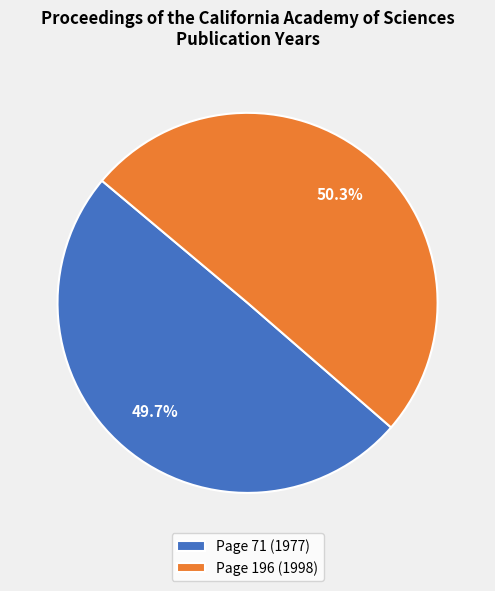

Which slice is the smallest?

Page 71 (1977)